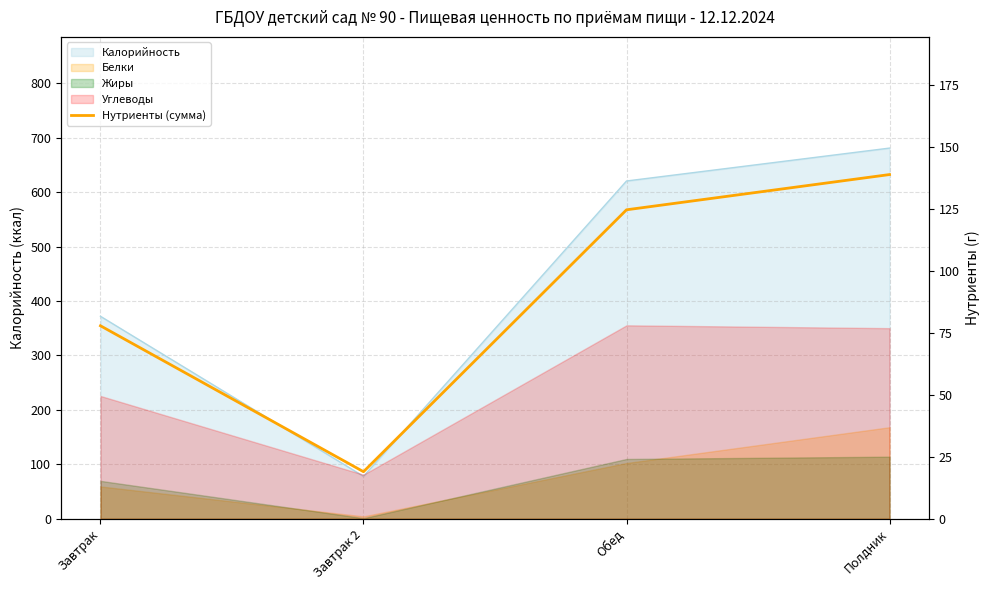

What is the label of the 2nd point from the left?

Завтрак 2